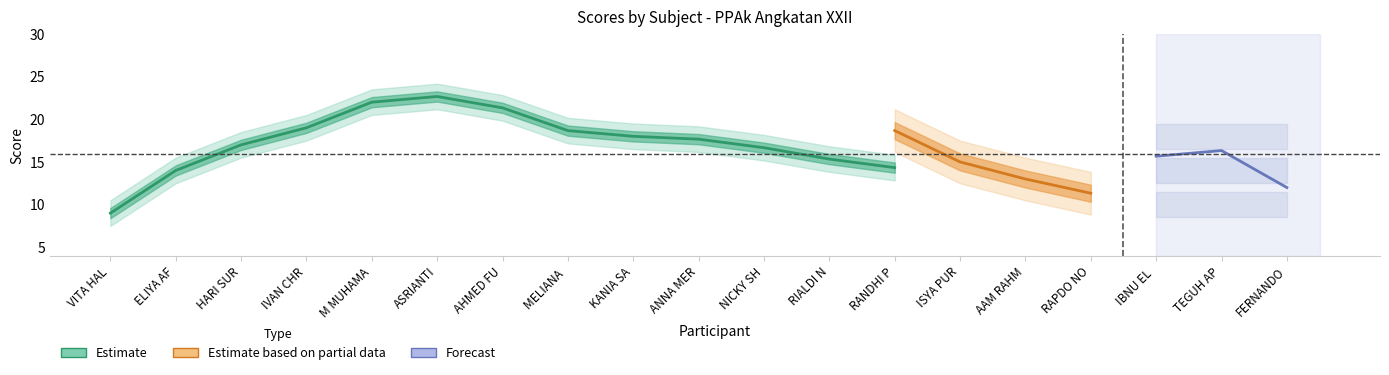

At which category is the sum across all series the highest?

ASRIANTI FEBRIANI